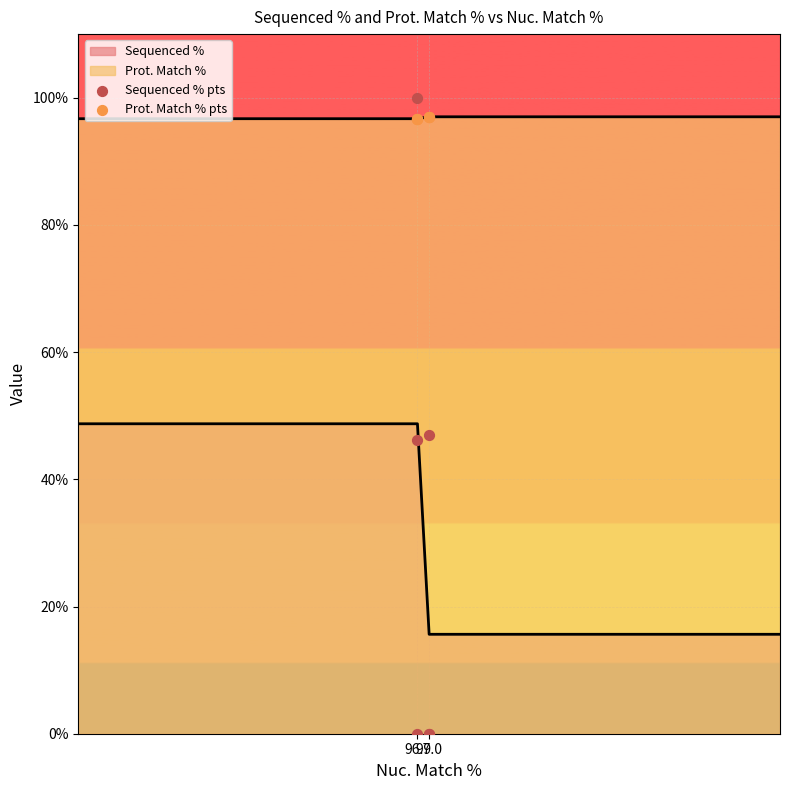

Which series has the largest total across all categories?

Prot. Match % pts